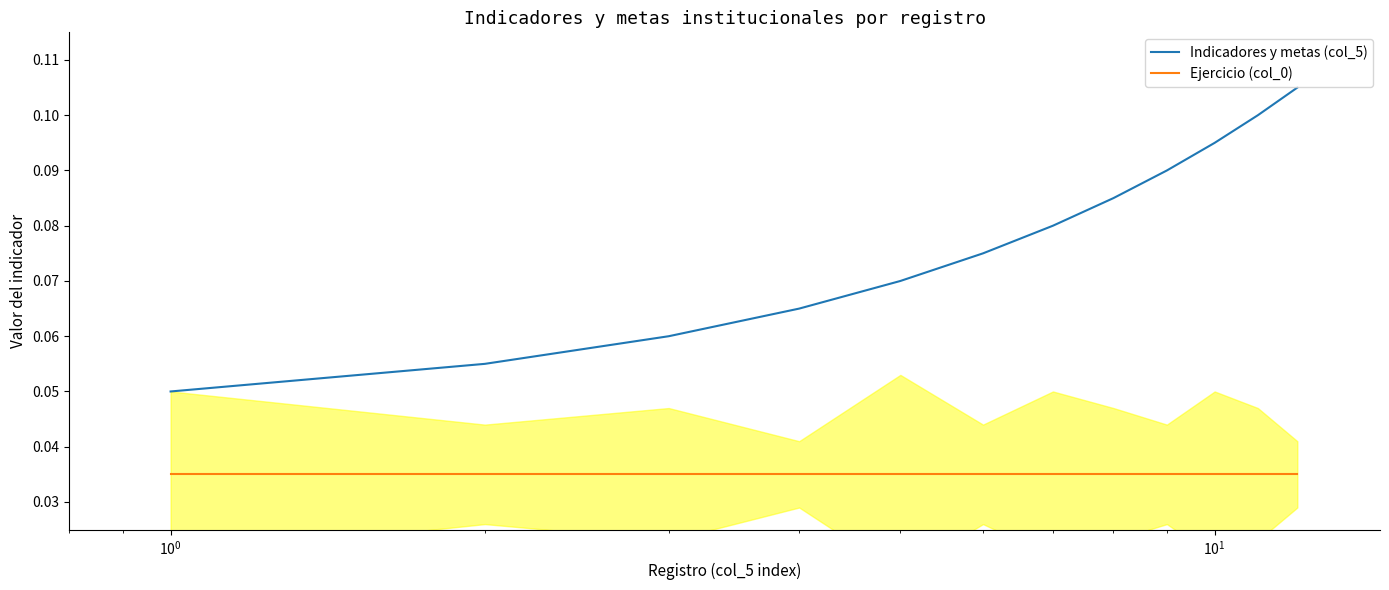

The value of Ejercicio (col_0) at 9 is 0.0. True or false?

False